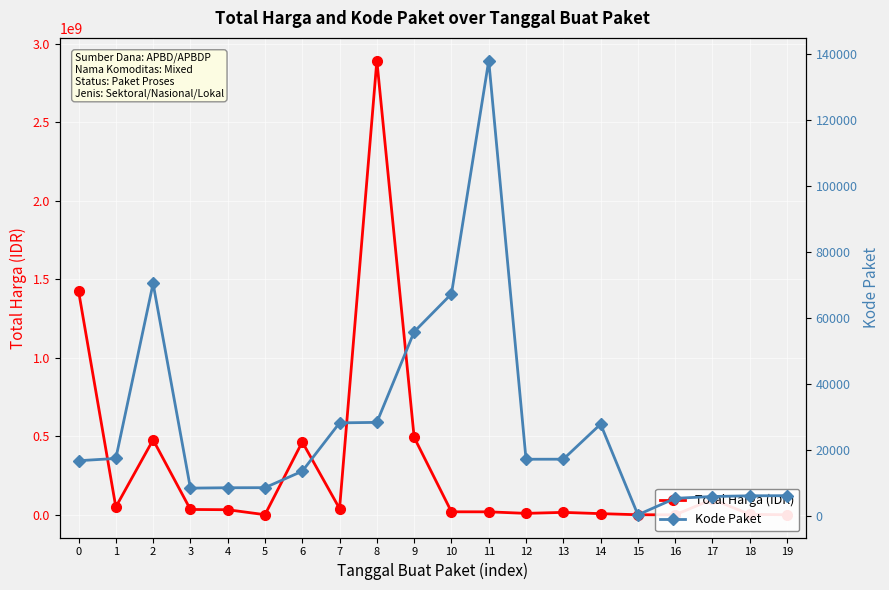

In Kode Paket, how many points are lower than both neighbors (excluding endpoints)?

3